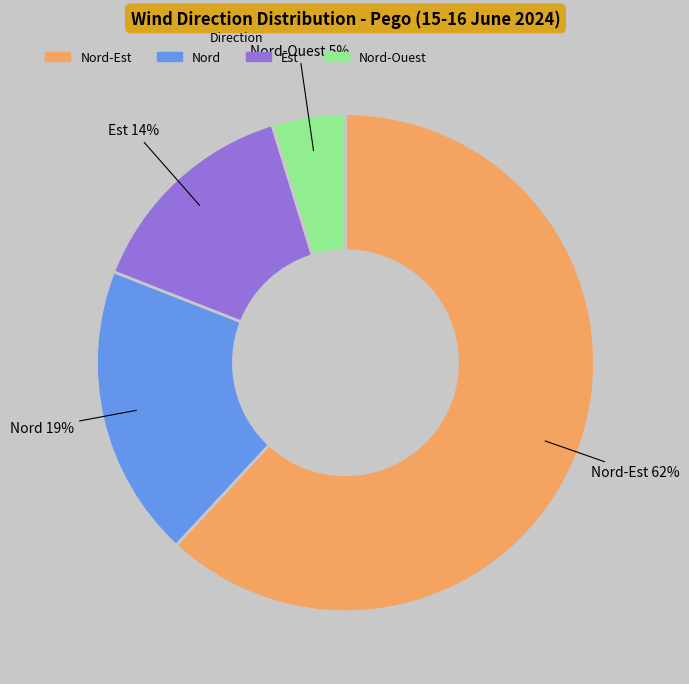

To the nearest percent, what is the difference between the largest and smallest slice percentages?

57%